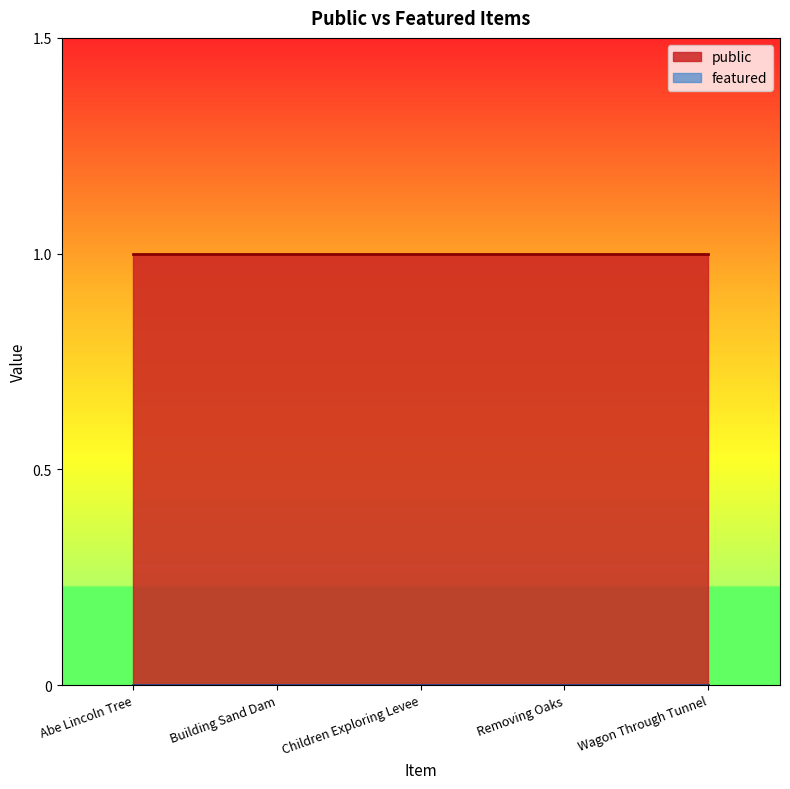

At Wagon Through Tunnel, list the series in order from largest to smallest.

public, featured